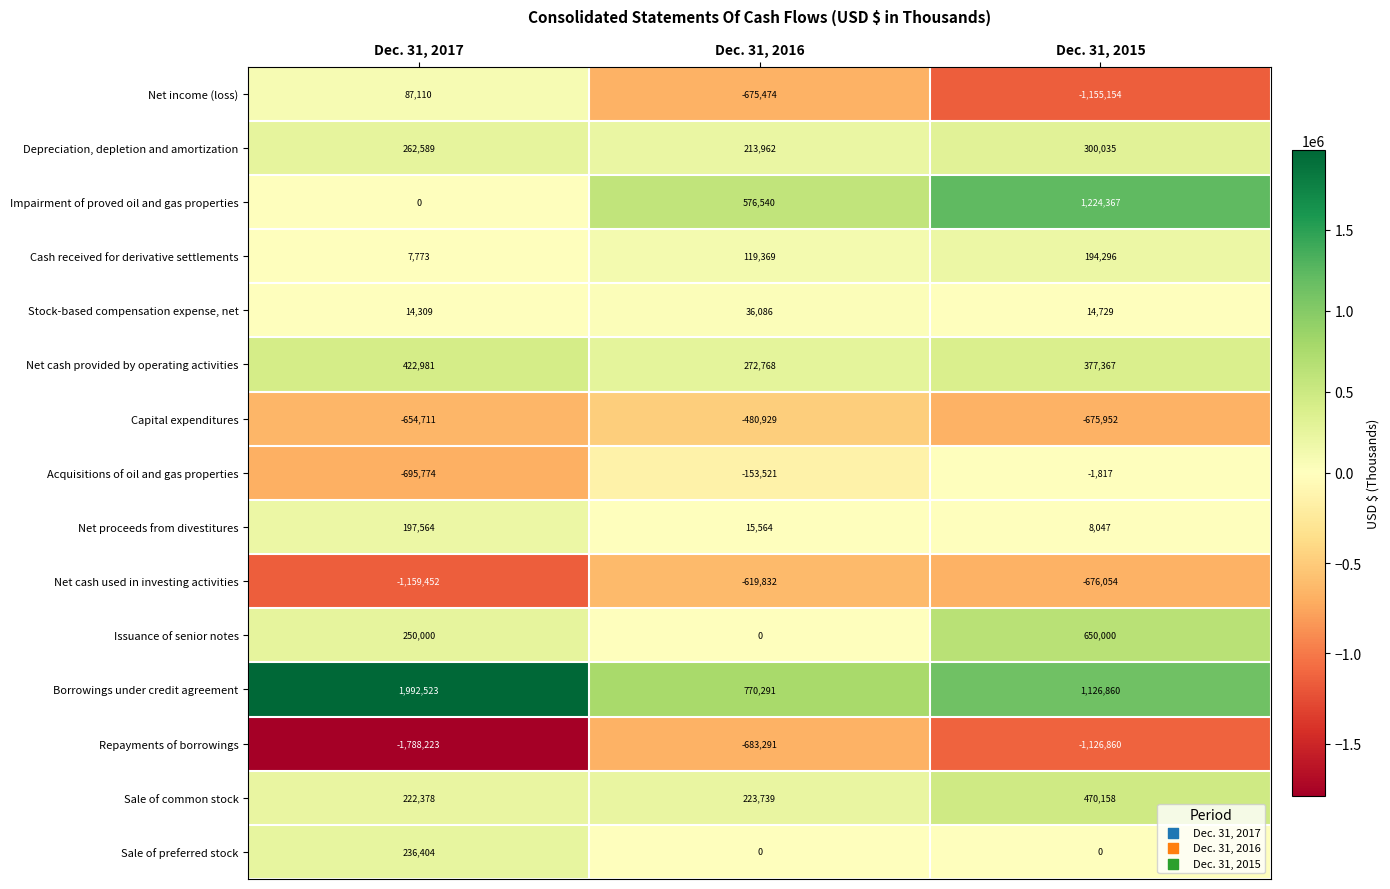

What is the total value across all series at Dec. 31, 2016?

-384728